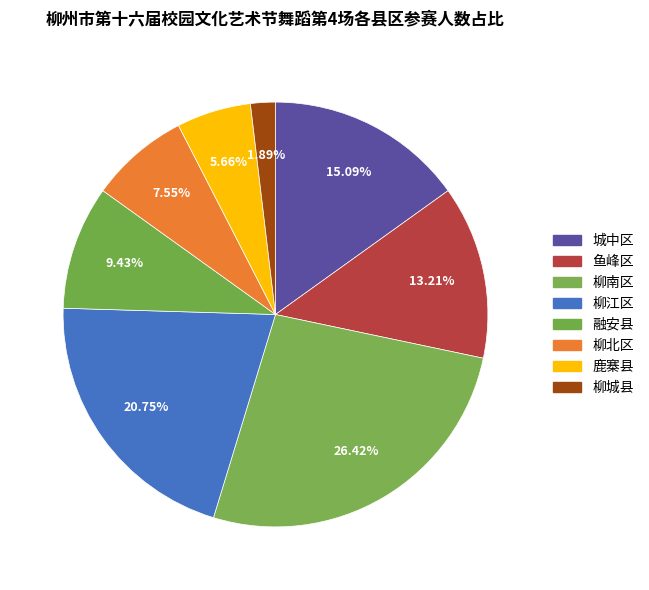

Is the sum of 融安县 and 鹿寨县 greater than half?

No